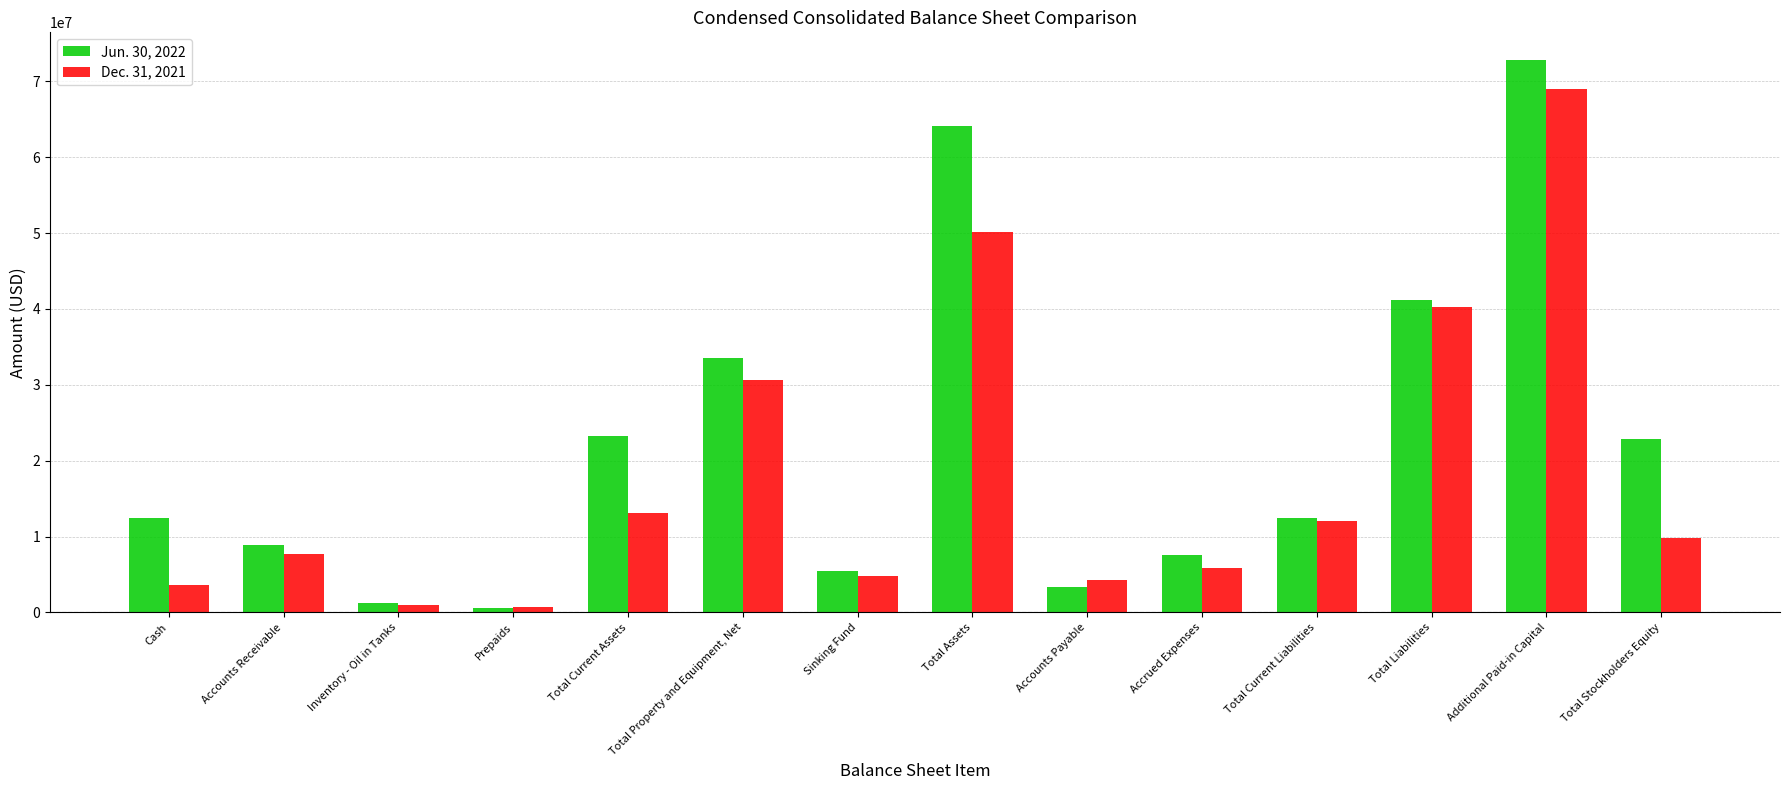

The Jun. 30, 2022 series shows 1770292 at Sinking Fund. True or false?

False